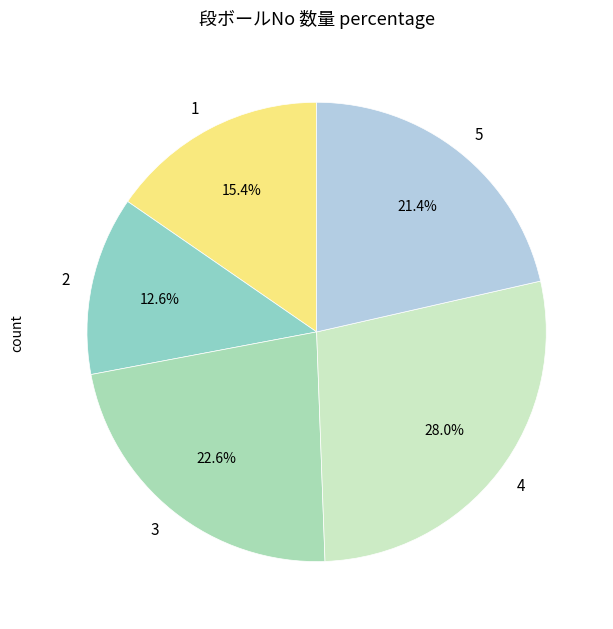

What percentage is the 4 slice, to the nearest percent?

28%